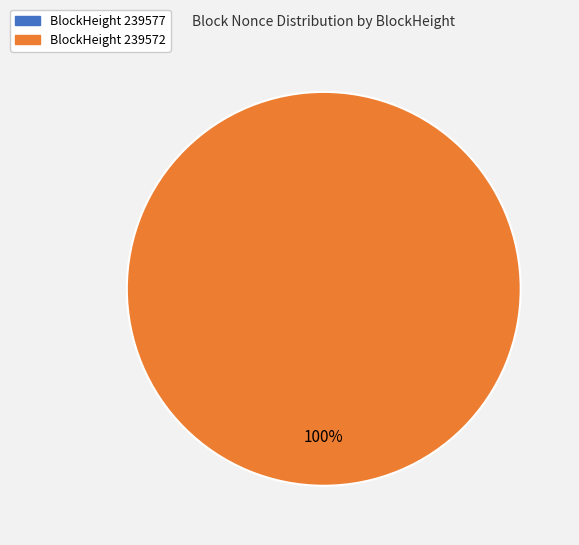

Rank the categories by value from highest to lowest.

239572, 239577